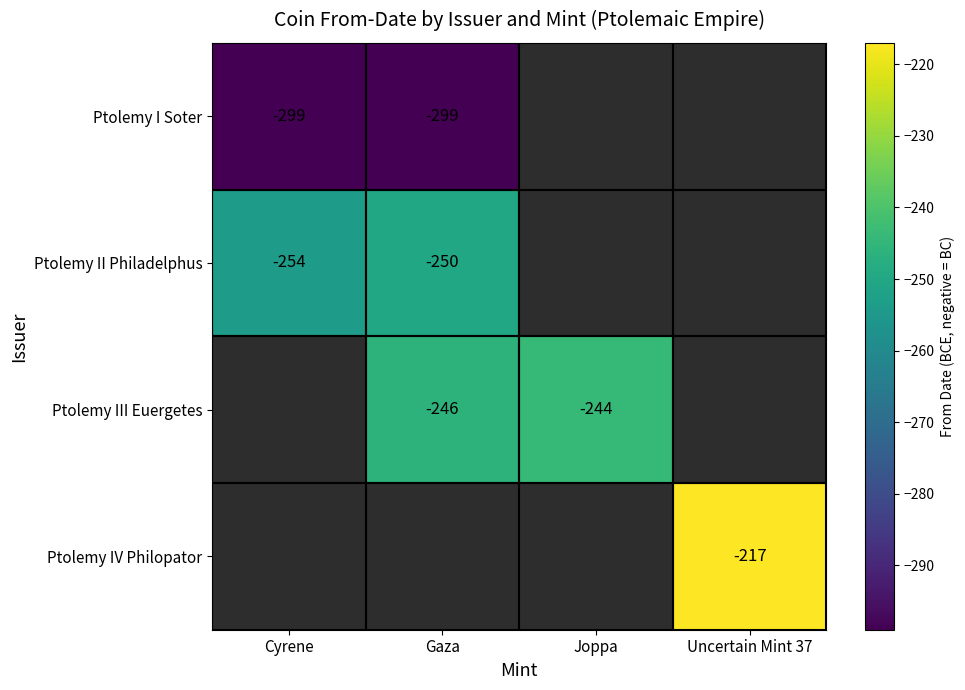

The value of Ptolemy I Soter at Cyrene is -200. True or false?

False